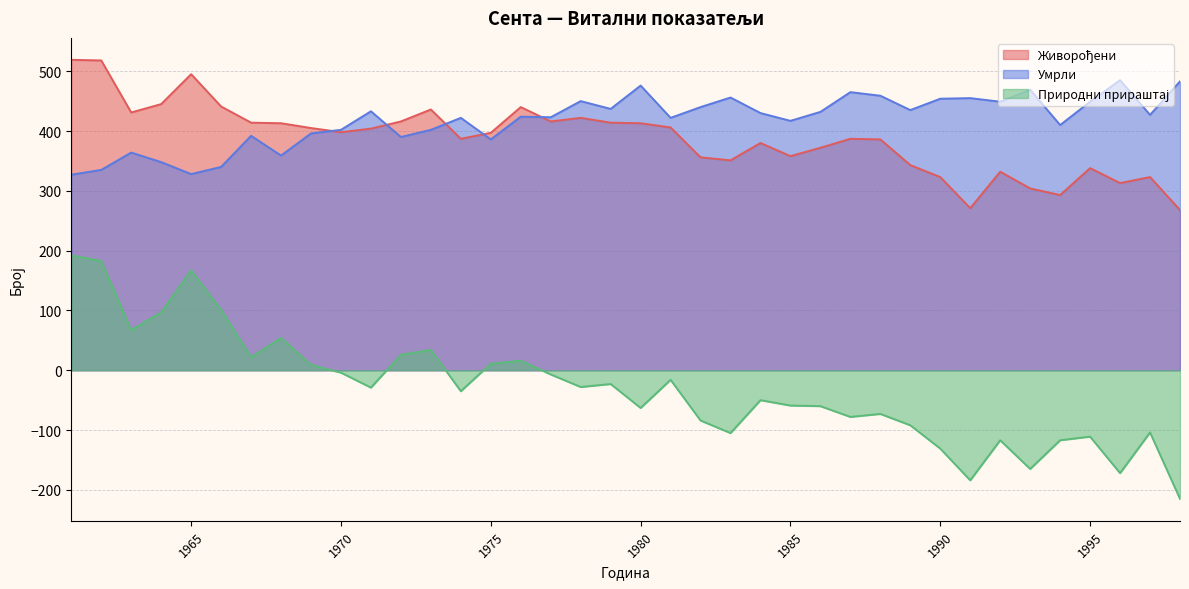

True or false: Умрли and Природни прираштај cross at least once.

False